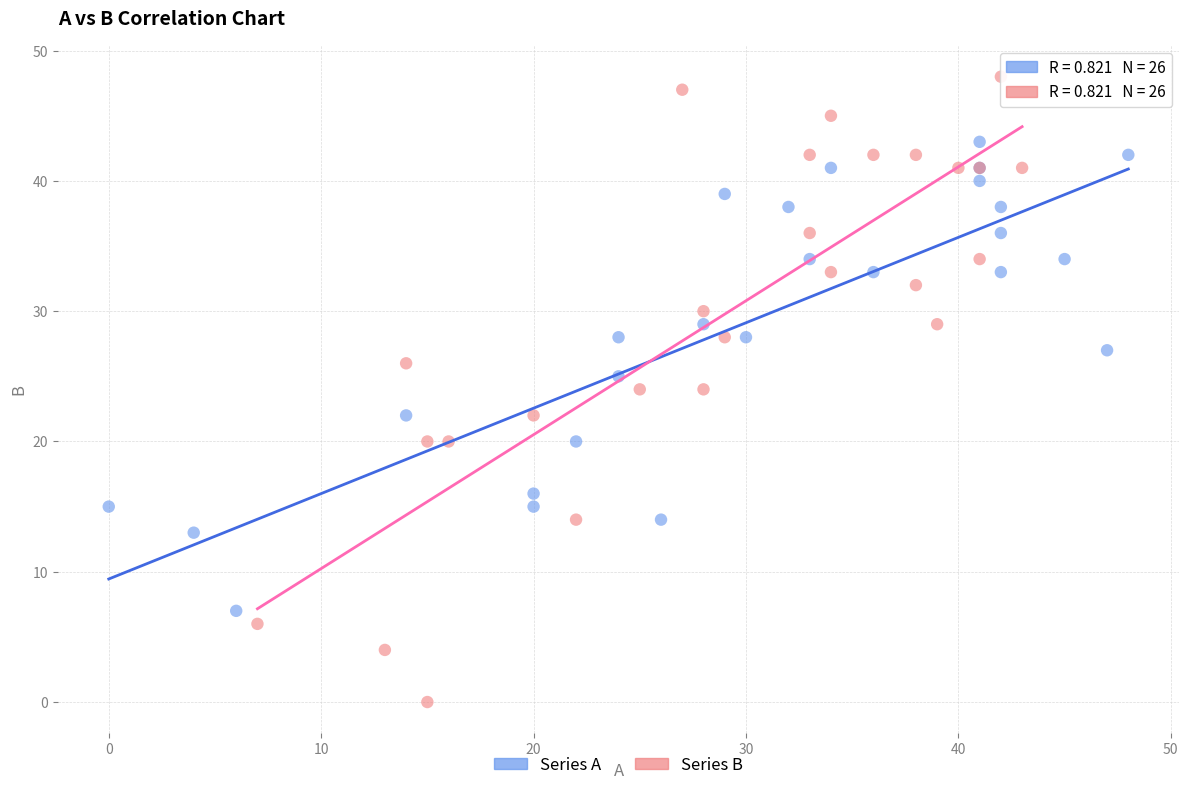

Which series reaches the minimum Y coordinate?

Series B